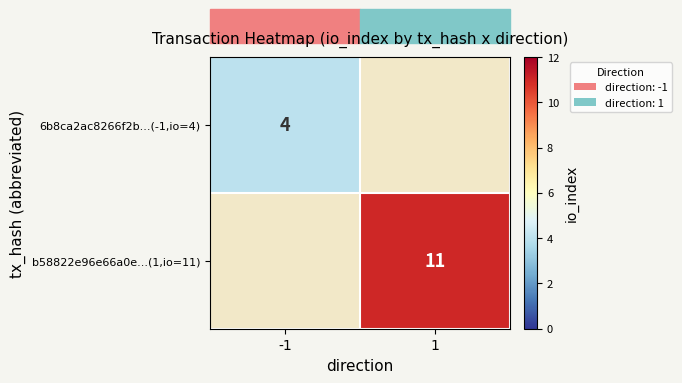

The 6b8ca2ac8266f2b...(-1,io=4) series shows 6 at -1. True or false?

False